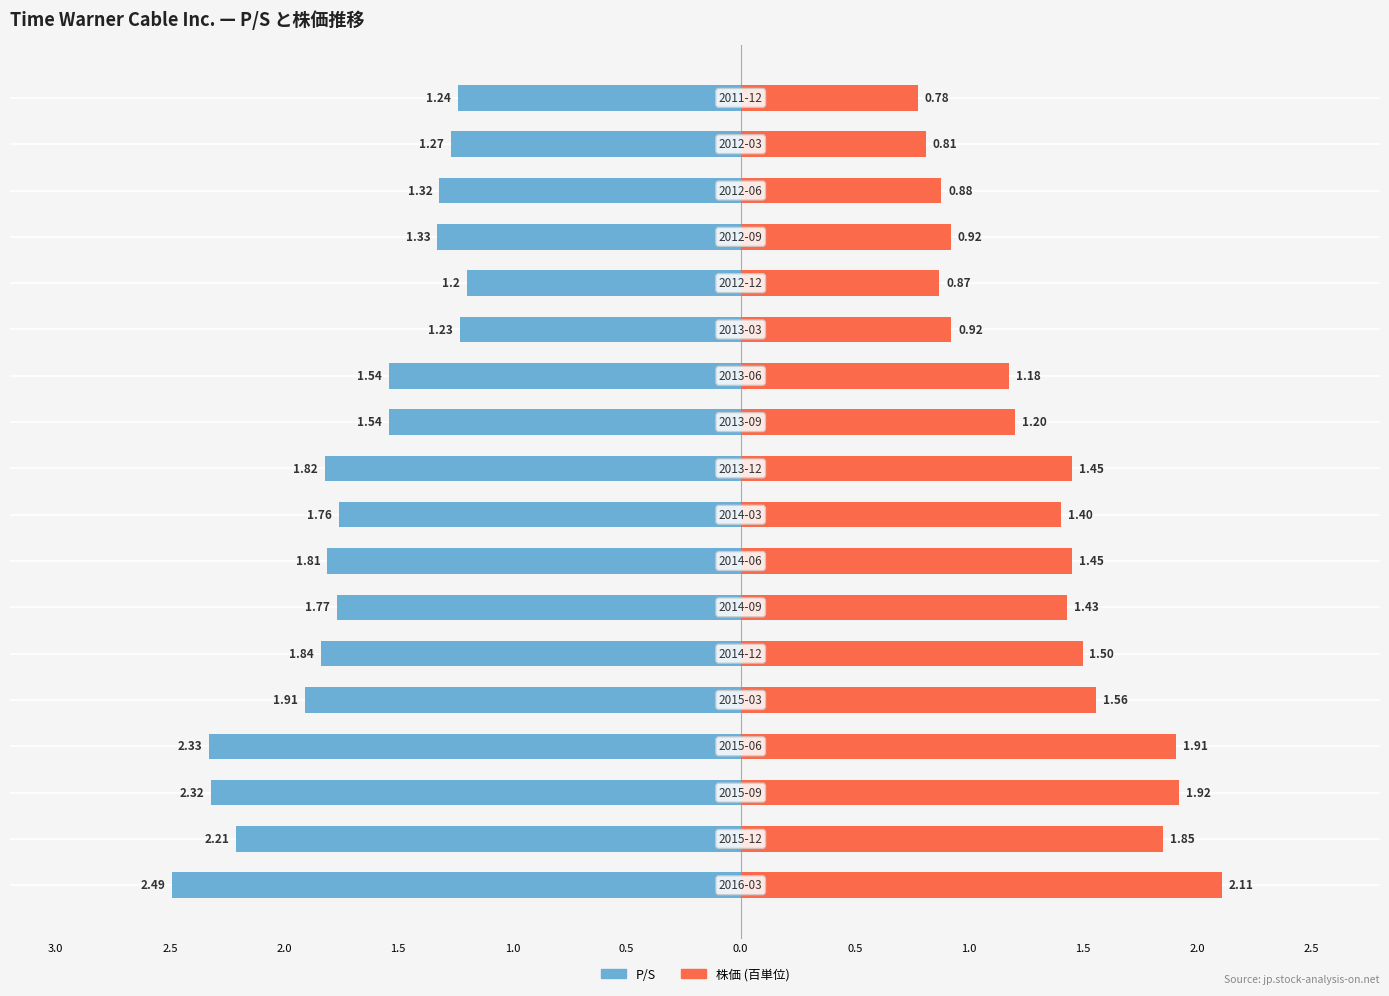

How many bars are there in each group?

2